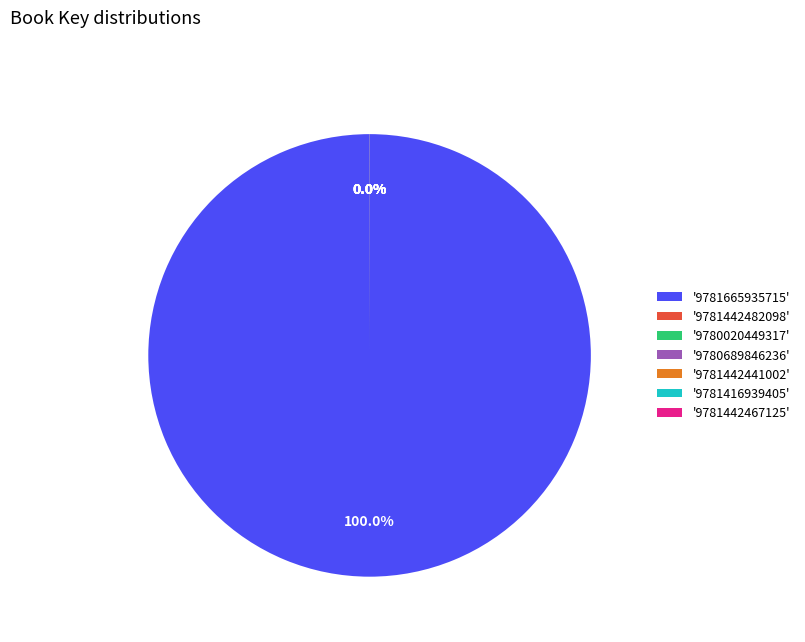

What is the largest slice in the pie chart?

'9781665935715'